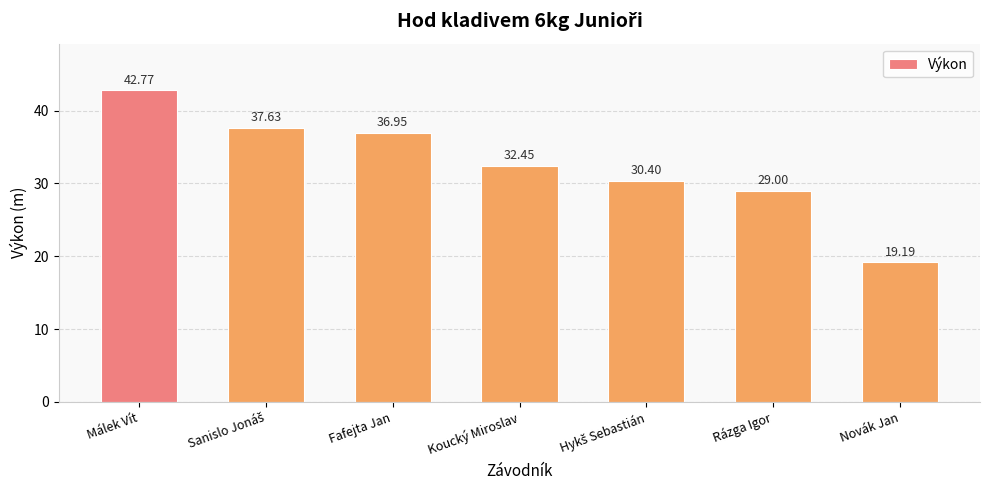

What is the difference between the second highest and minimum values?

18.4